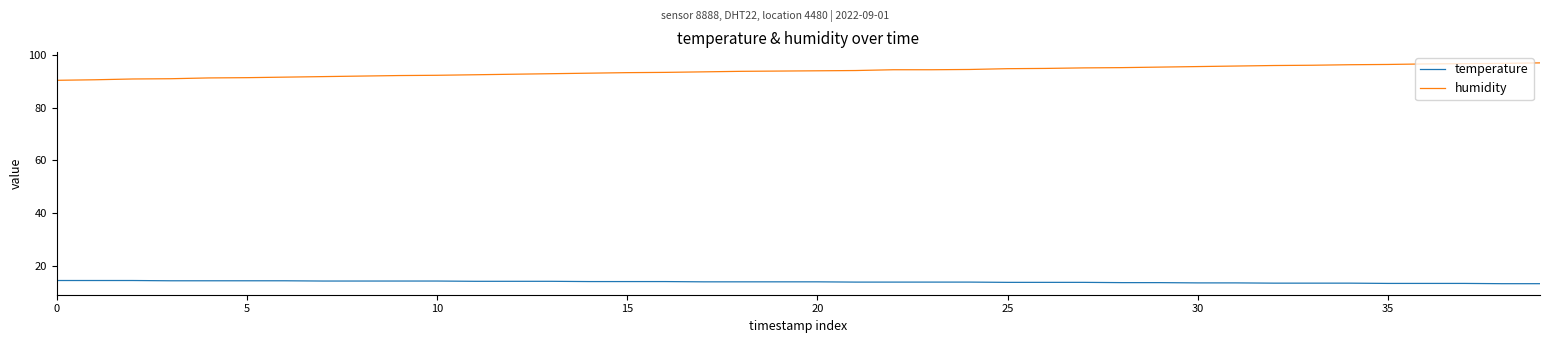

Does the chart display data point markers on the line(s)?

No